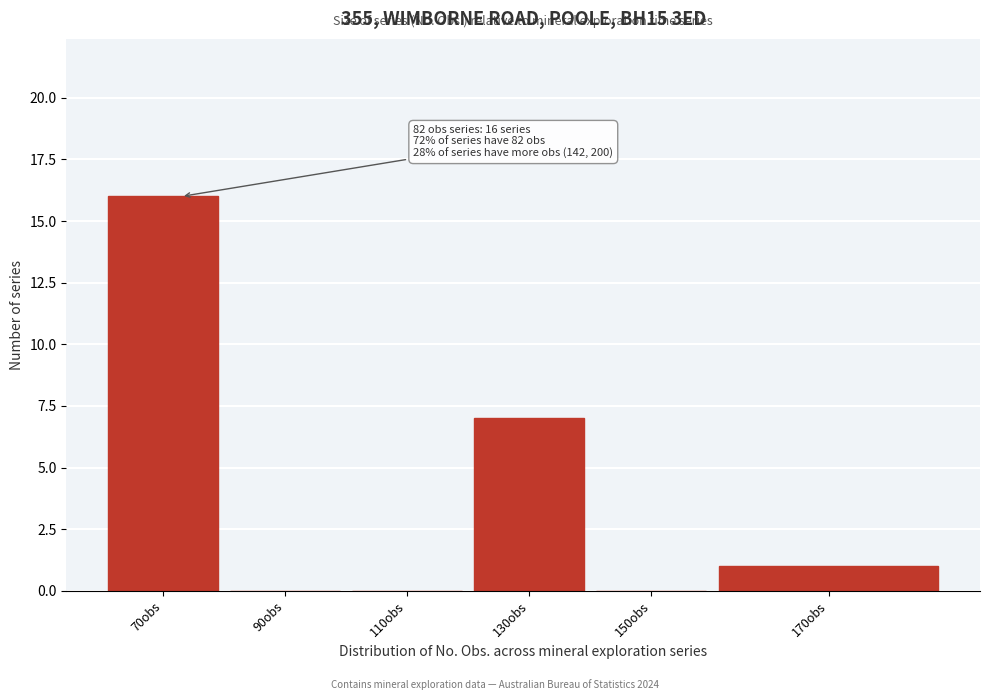

Reading right to left, list all the values displayed in this chart.

170obs=1	150obs=0	130obs=7	110obs=0	90obs=0	70obs=16